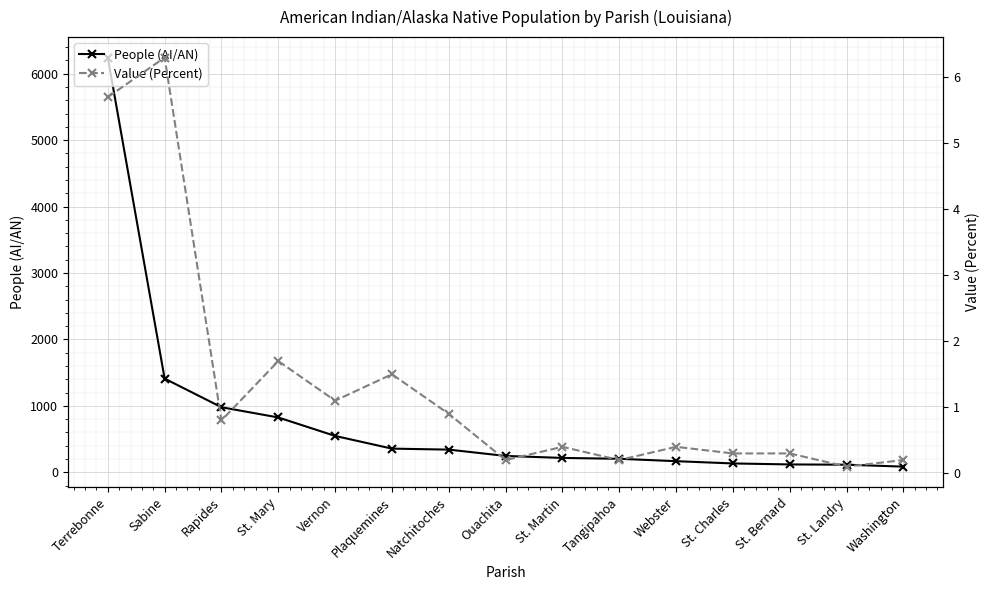

At how many categories does at least one series exceed 6102?

1